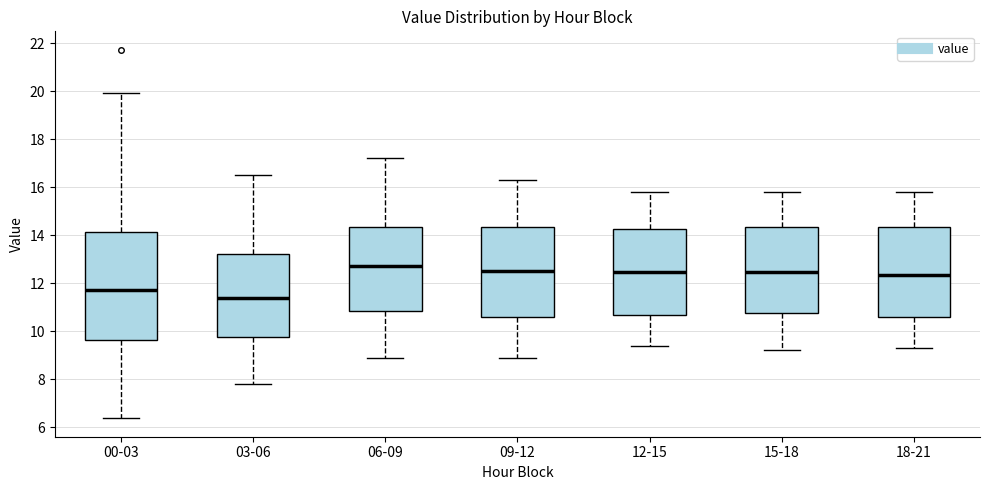

Reading left to right, transcribe this box plot: for each box, give where its median line is, the range the box spans, and where its two whiskers end, as read against the y-axis. The values are not printed on the chart, so give them approximately, as read against the axis.

00-03: median 11.8, box 9.6 to 14.2, whiskers 6.4 to 20.0
03-06: median 11.4, box 9.8 to 13.2, whiskers 7.8 to 16.6
06-09: median 12.8, box 10.8 to 14.4, whiskers 9.0 to 17.2
09-12: median 12.6, box 10.6 to 14.4, whiskers 9.0 to 16.4
12-15: median 12.4, box 10.6 to 14.2, whiskers 9.4 to 15.8
15-18: median 12.4, box 10.8 to 14.4, whiskers 9.2 to 15.8
18-21: median 12.4, box 10.6 to 14.4, whiskers 9.4 to 15.8